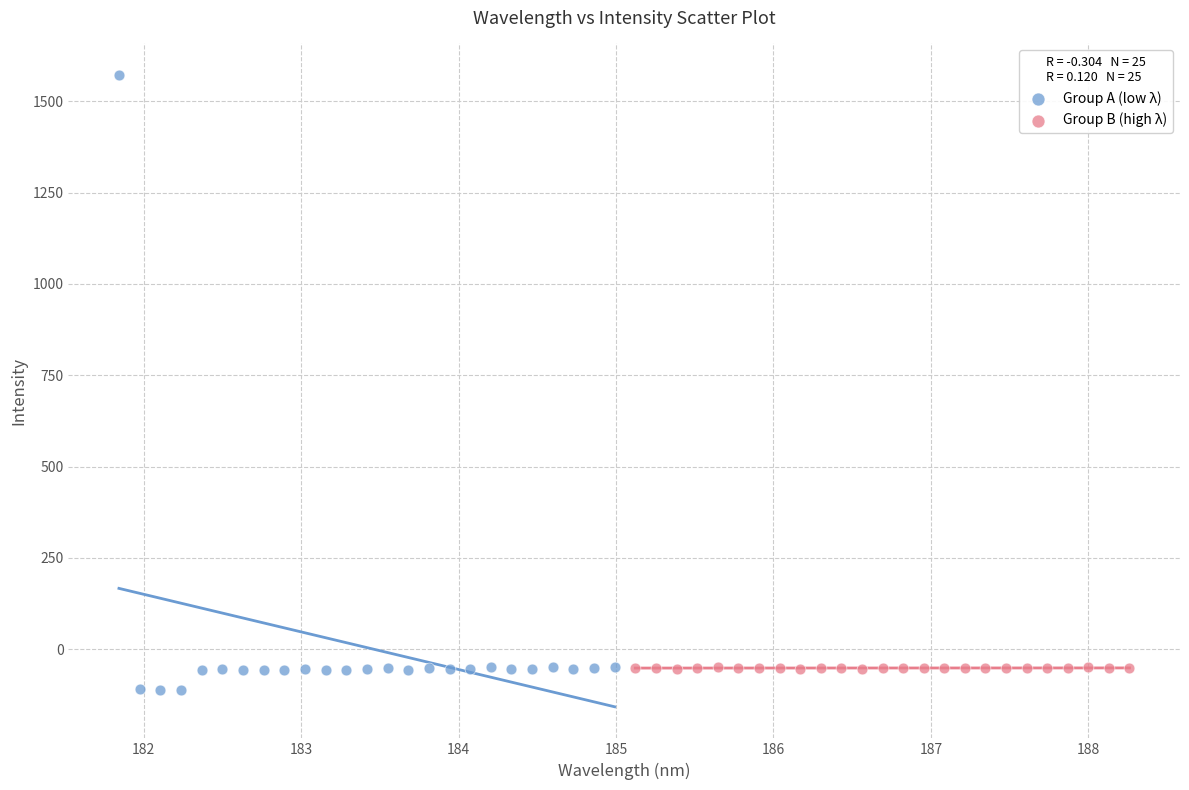

Which series reaches the maximum Y coordinate?

Group A (low λ)